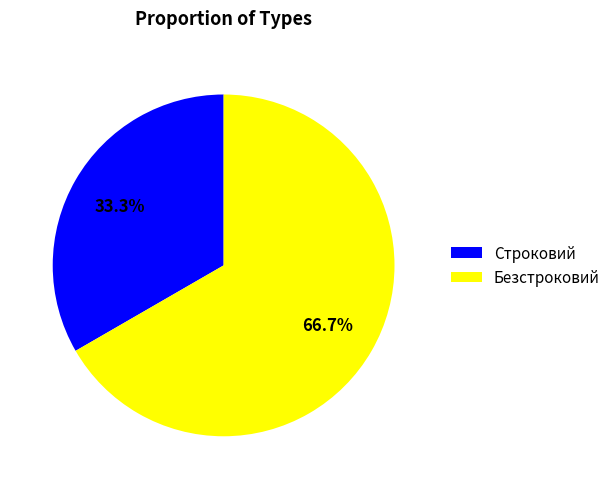

What portion of the pie excludes Безстроковий?

33.3%